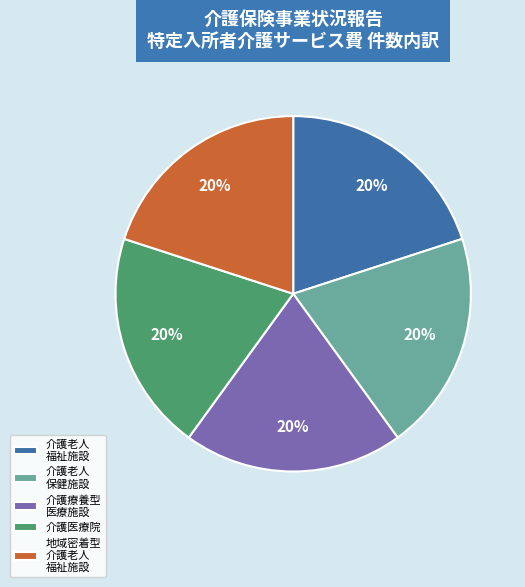

Approximately how many times larger is the value at 介護老人 福祉施設 compared to 介護老人 保健施設?

1.0